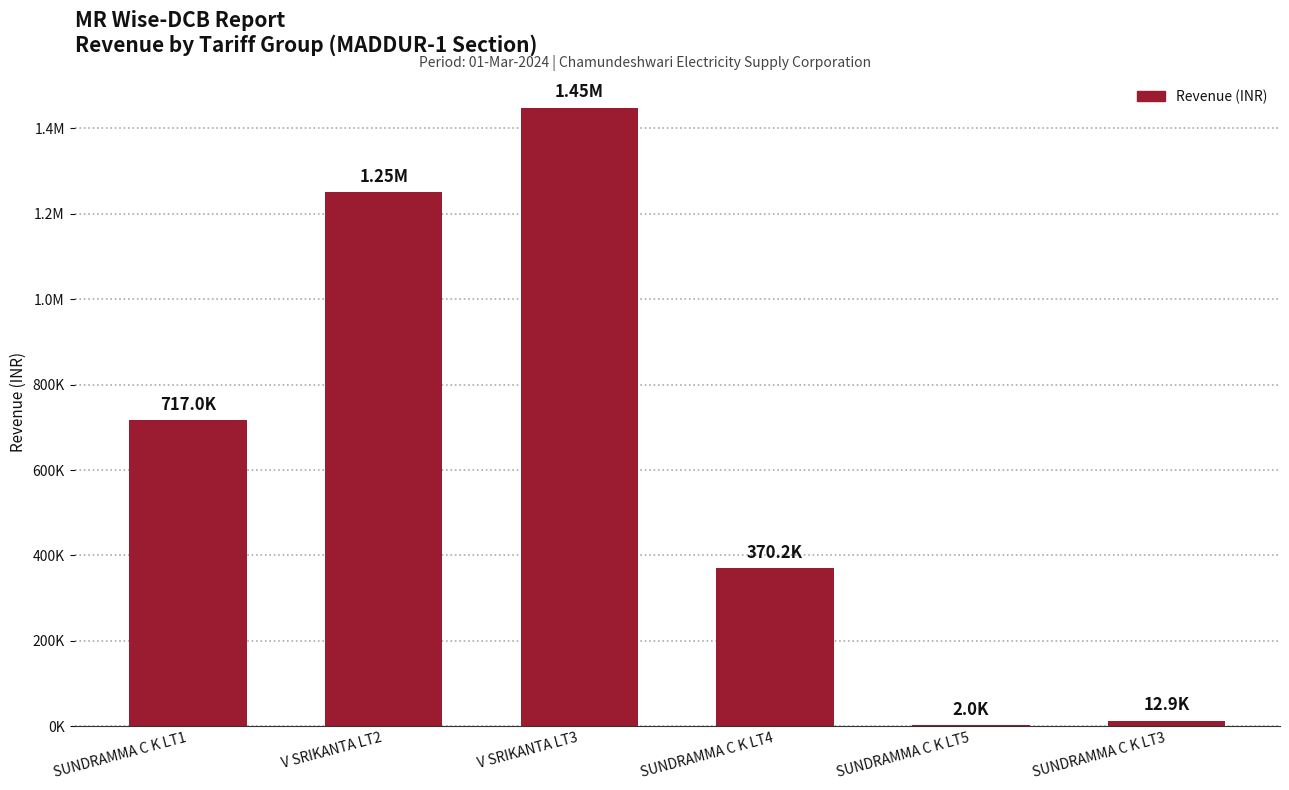

Count the number of categories in the chart.

6